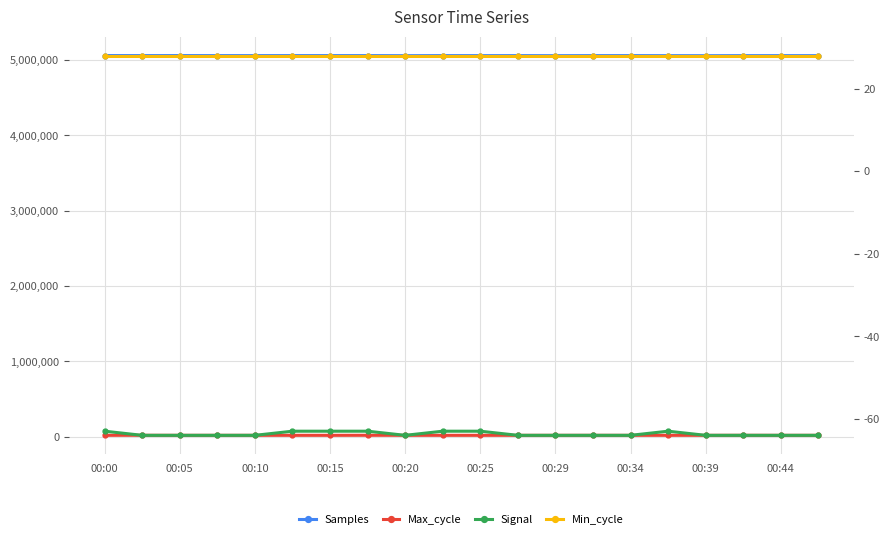

Where is Min_cycle nearest to the value 28?

00:00